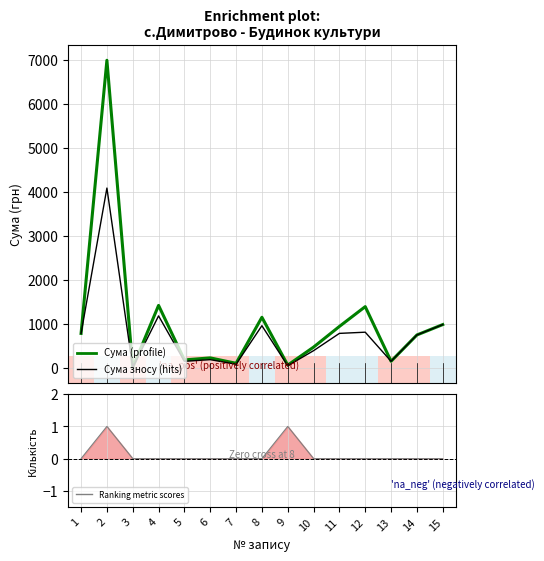

Does the chart display data point markers on the line(s)?

No